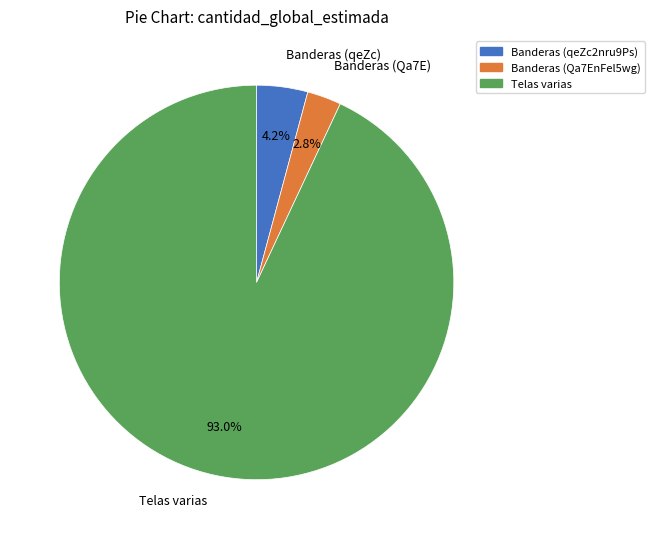

Is there any slice that represents more than half of the pie?

Yes